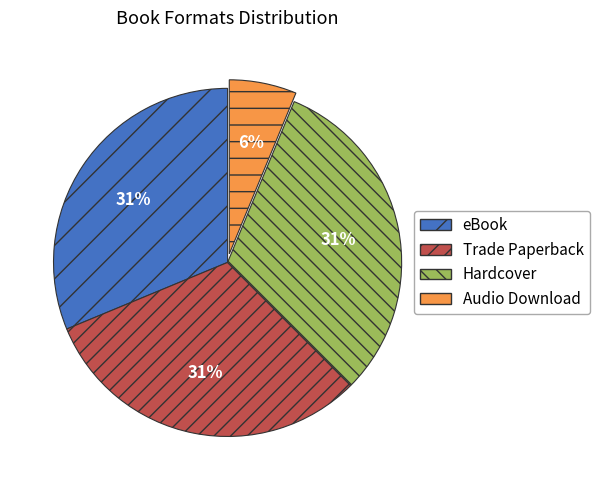

What is the smallest slice in the pie chart?

Audio Download